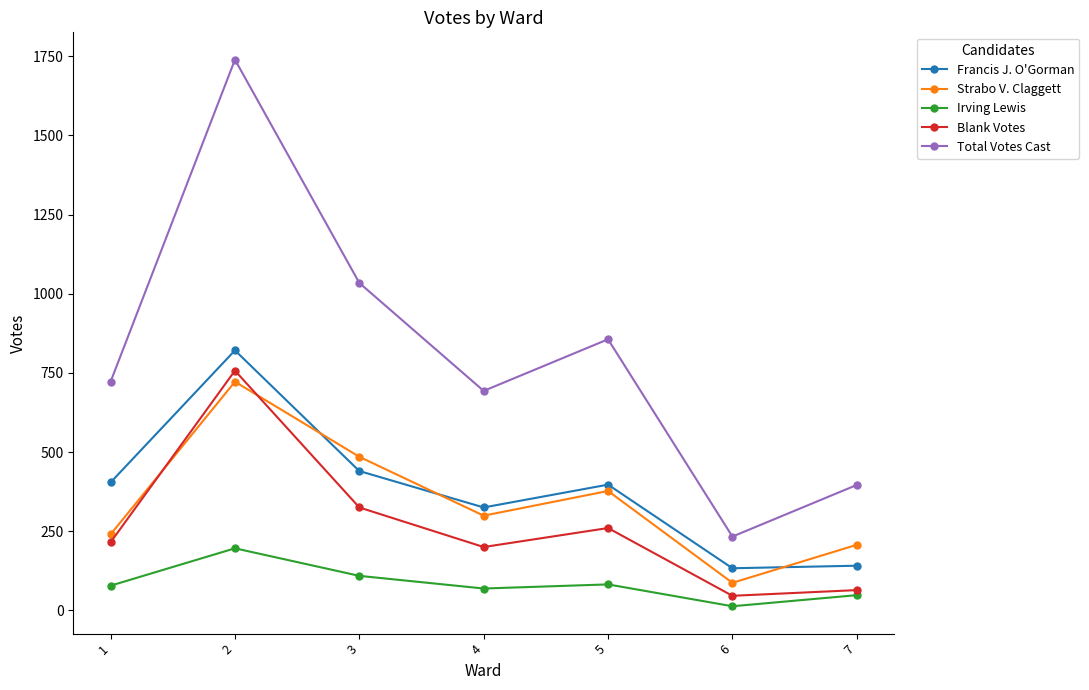

True or false: Total Votes Cast has more than 1 interior local peaks.

True